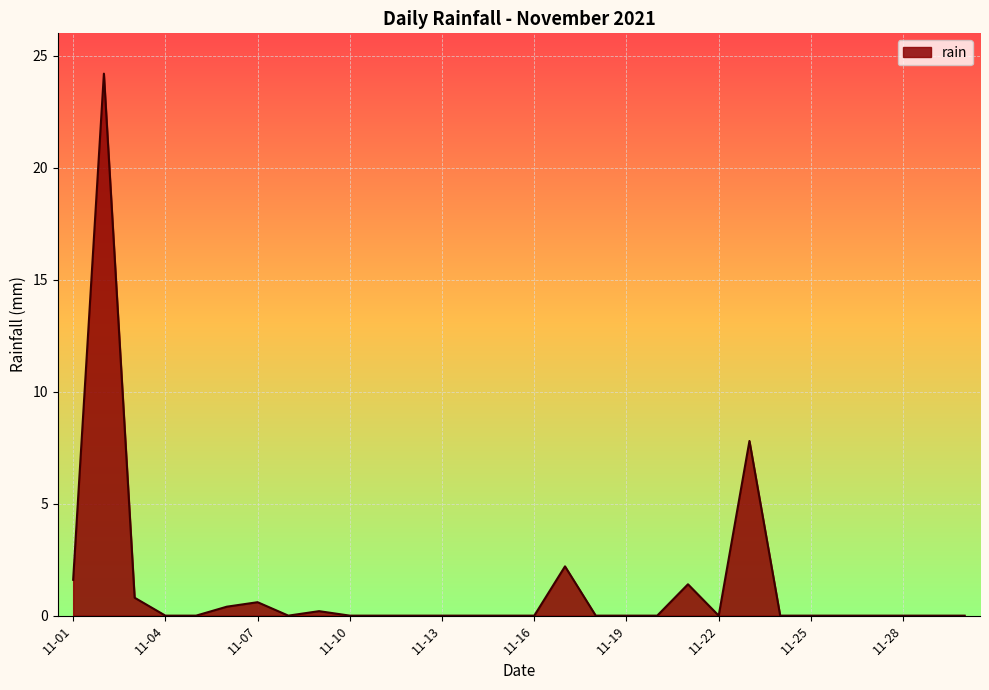

How many lines are shown in the chart?

1